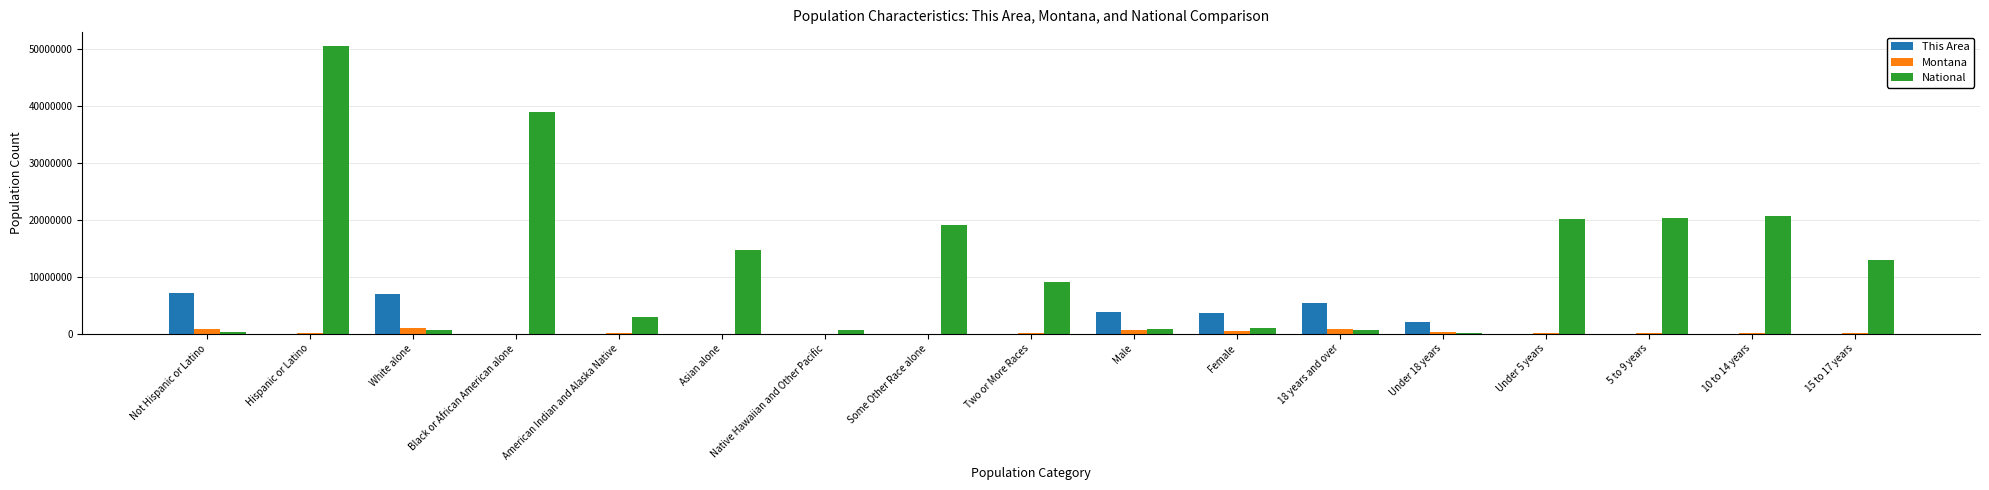

Which label corresponds to the largest value in the chart?

Hispanic or Latino